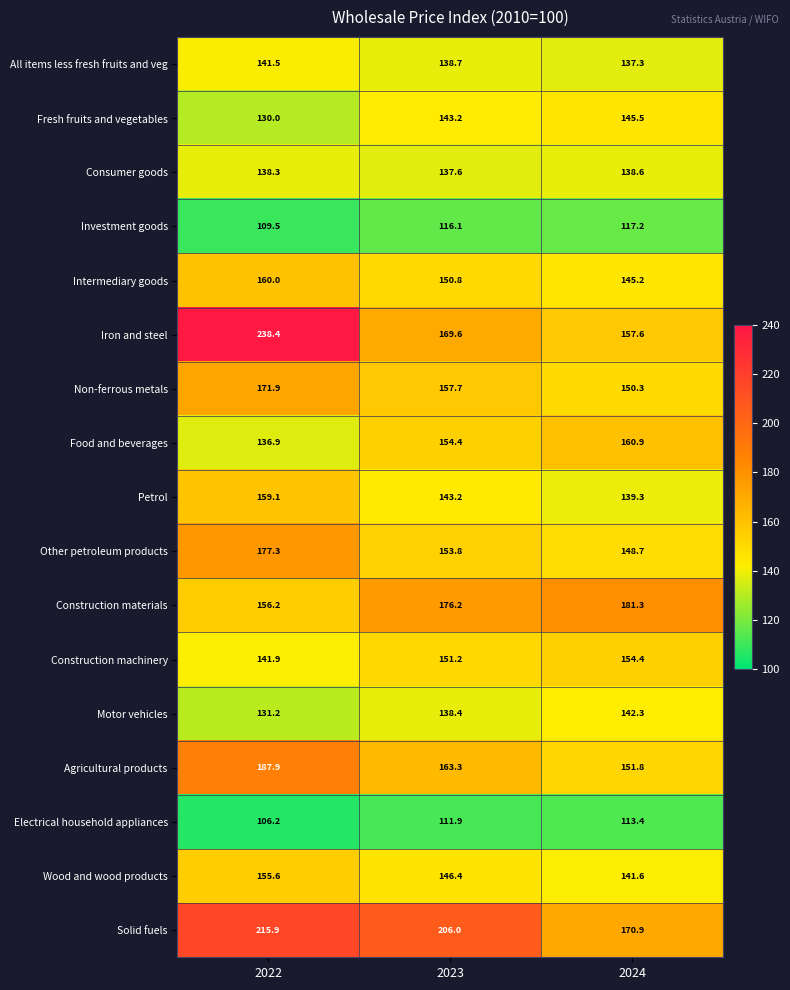

What is the sum of the Construction materials values at 2023 and 2022?

332.4